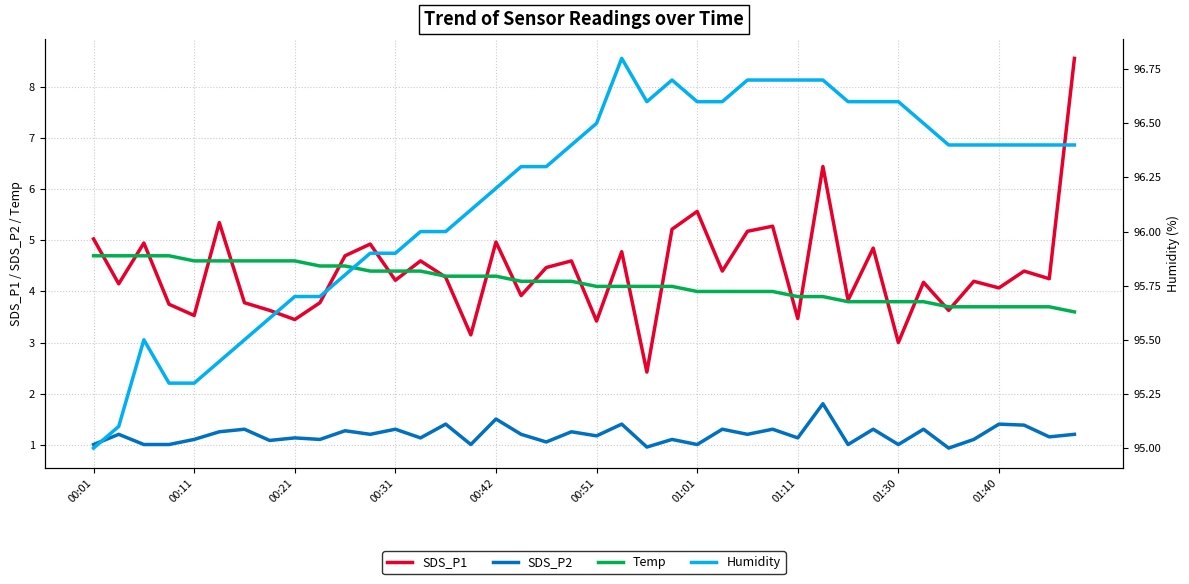

True or false: SDS_P2 has a value of 0.6 at 00:31.

False